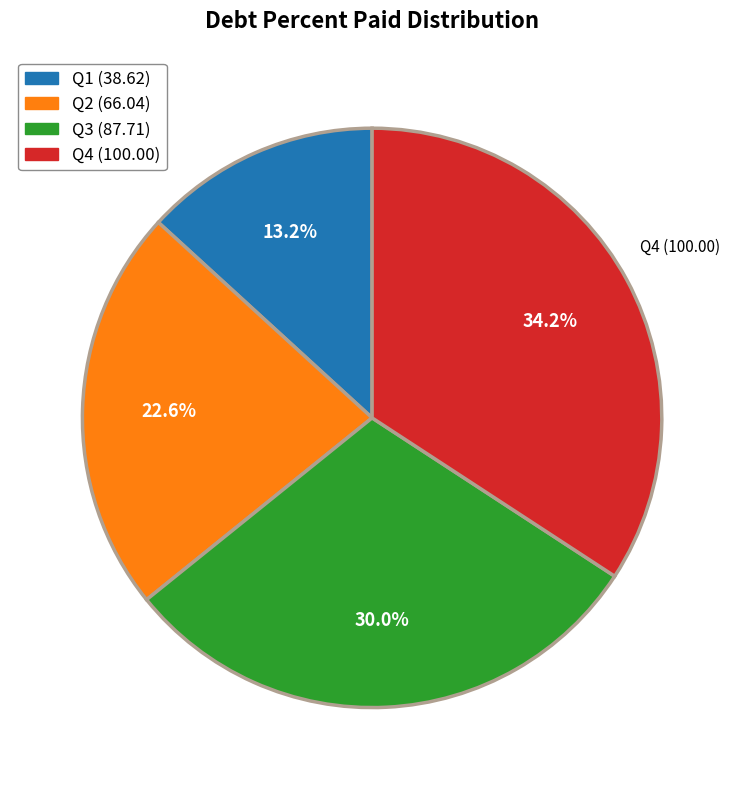

Is there any slice that represents more than half of the pie?

No